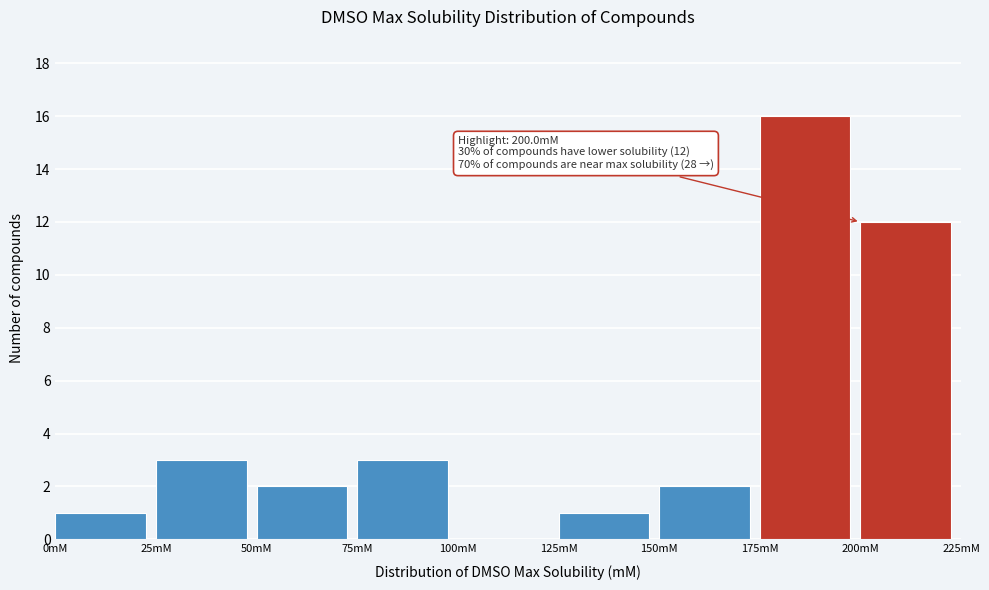

Over which range of the x-axis is the bar tallest?

175 to 200